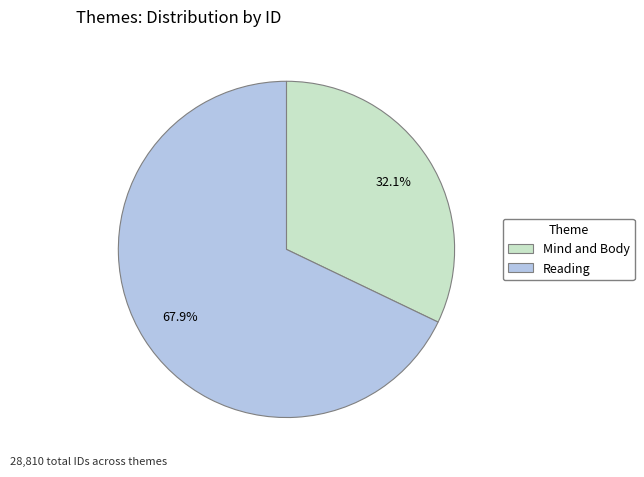

To the nearest percent, what percentage of the pie is Mind and Body?

32%